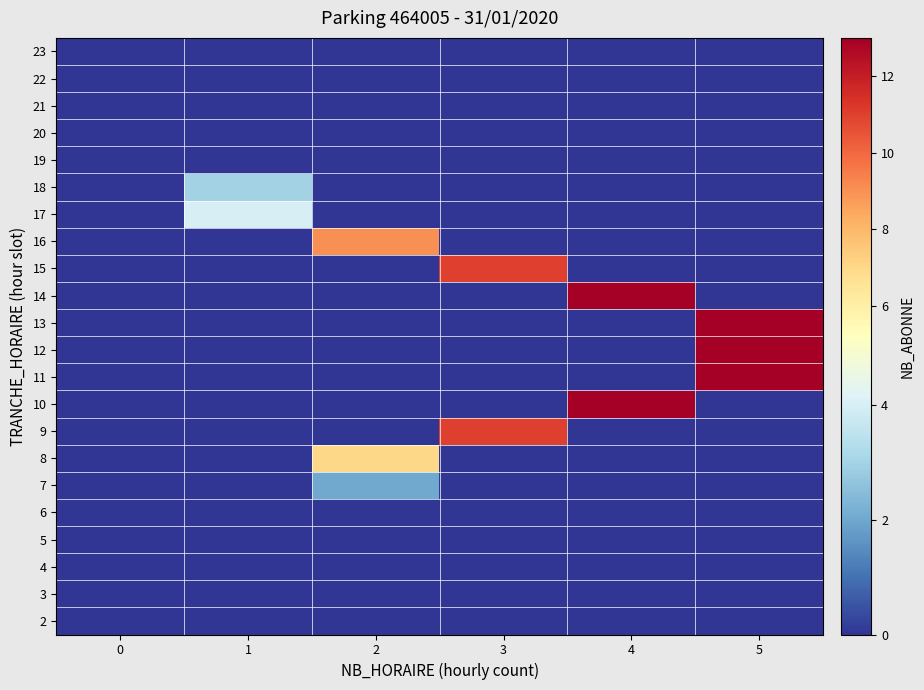

What is the spread (max minus min) of values at 2?

9